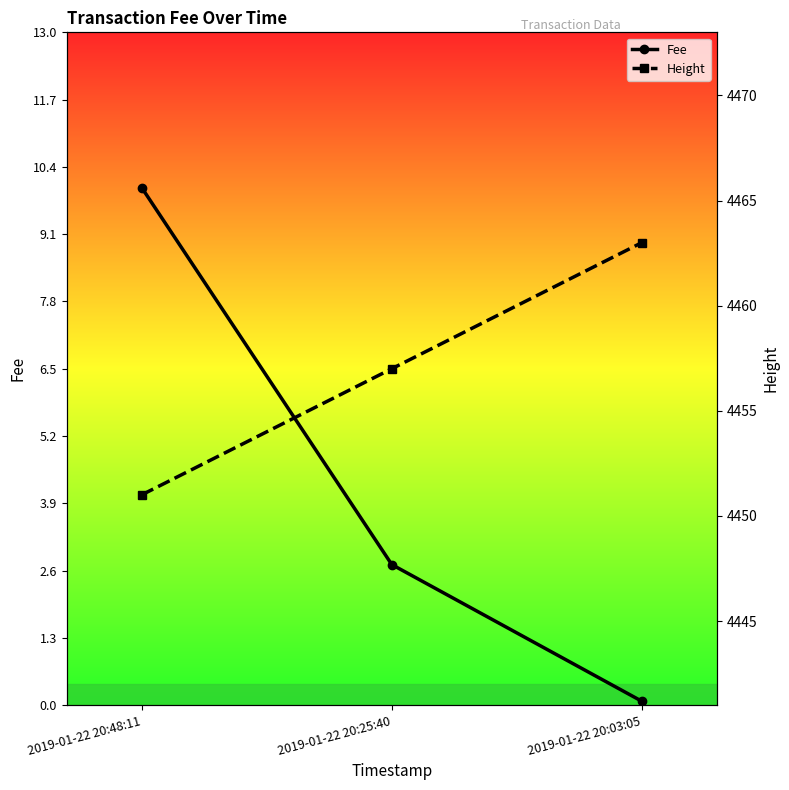

Which series has the largest total across all categories?

Height